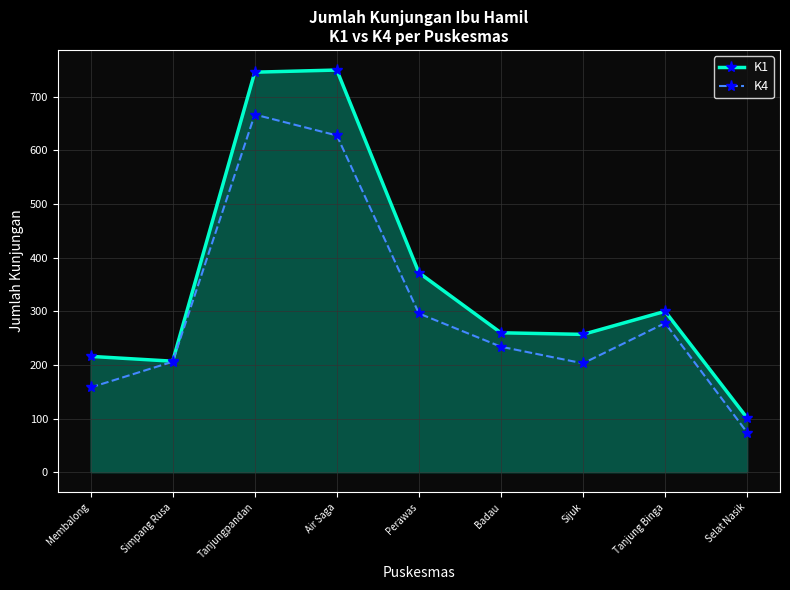

Where does the K1 series first go above 260?

Tanjungpandan